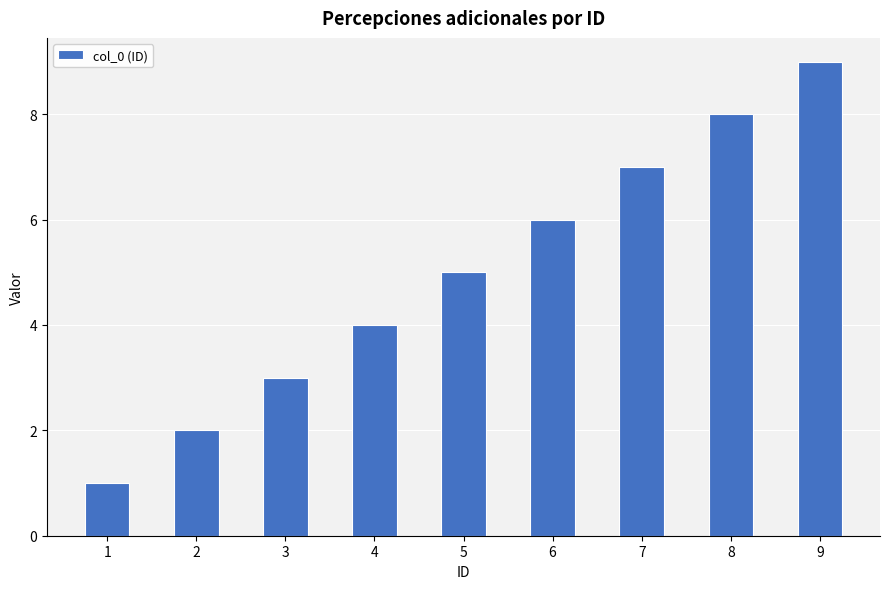

What is the average value?

5